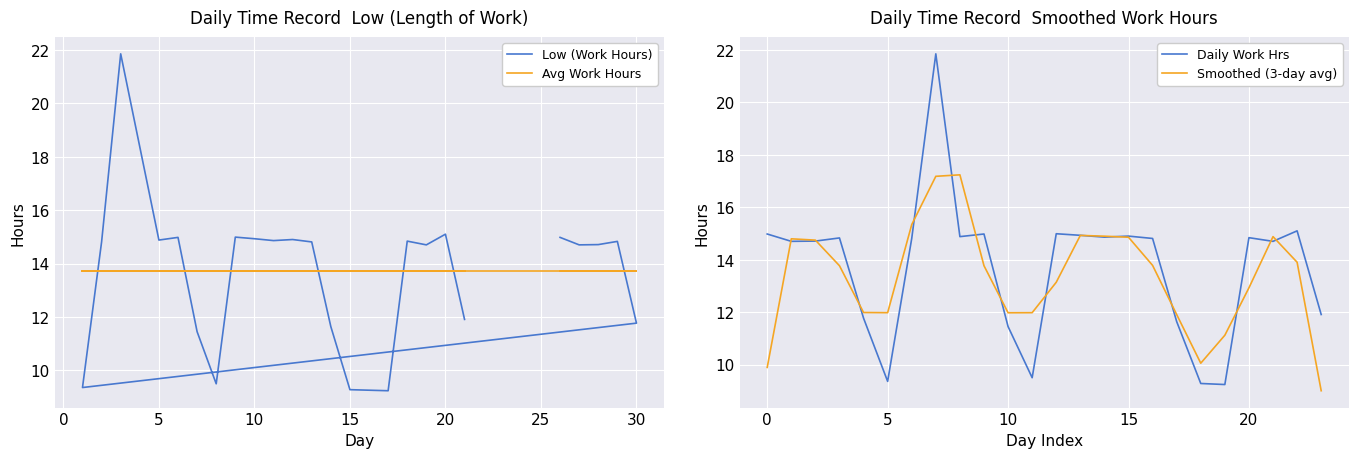

Is the value of Avg Work Hours at 21 greater than the value of Low (Work Hours) at 0?

No